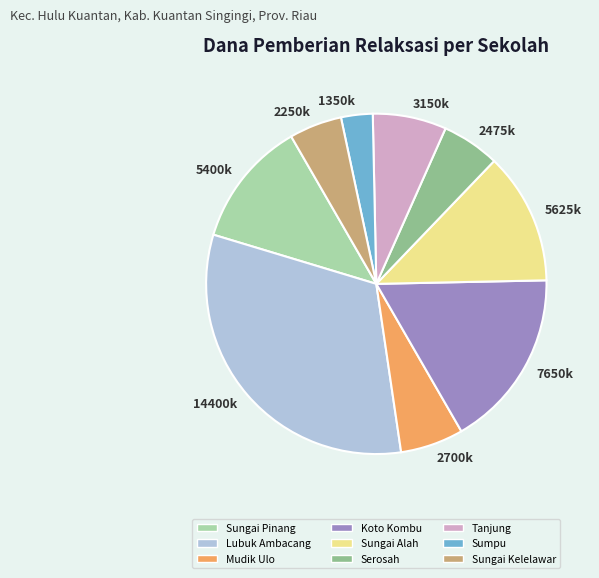

Is the sum of Sungai Alah and Lubuk Ambacang greater than half?

No